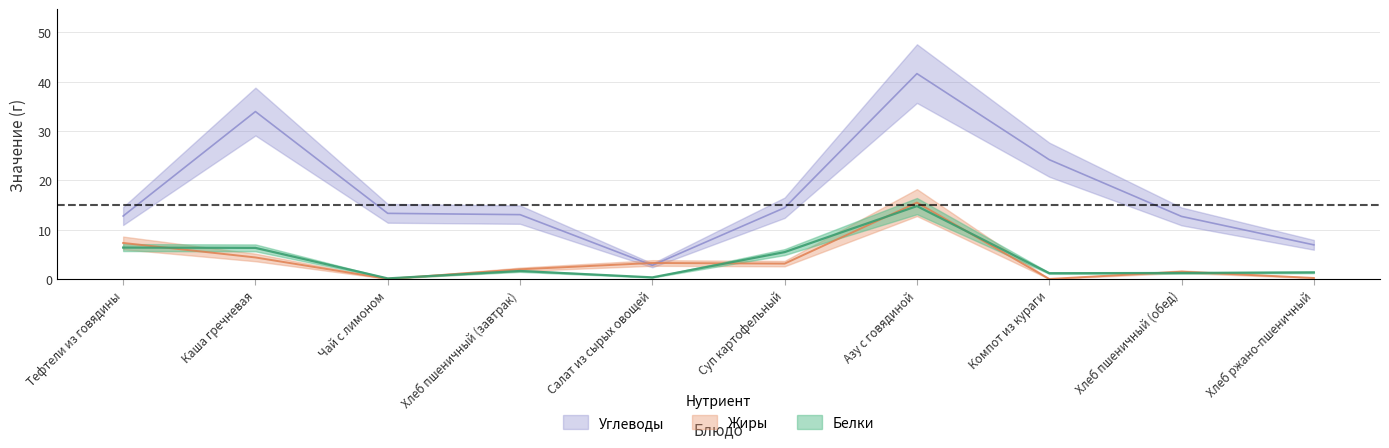

At how many categories does at least one series exceed 27?

2